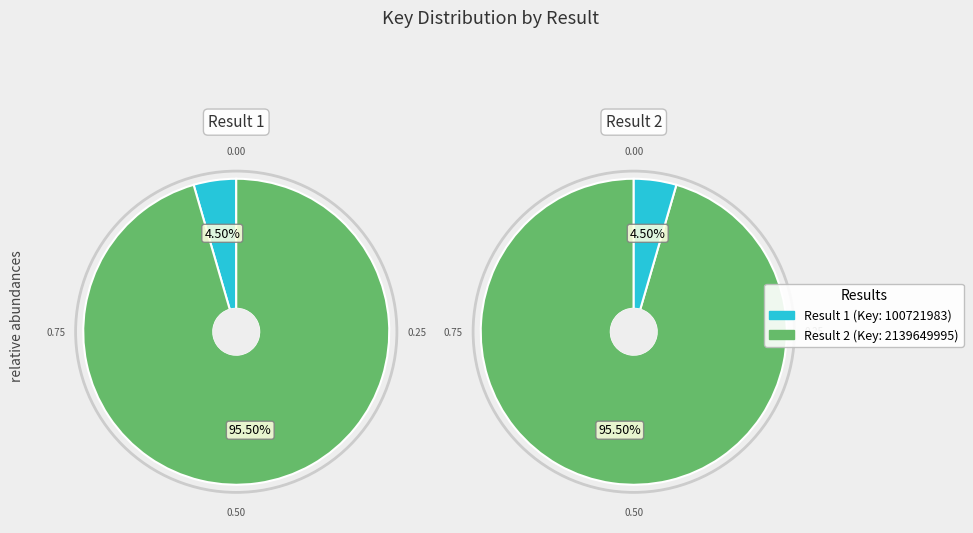

The Result 2 slice represents 96% of the pie. True or false?

True